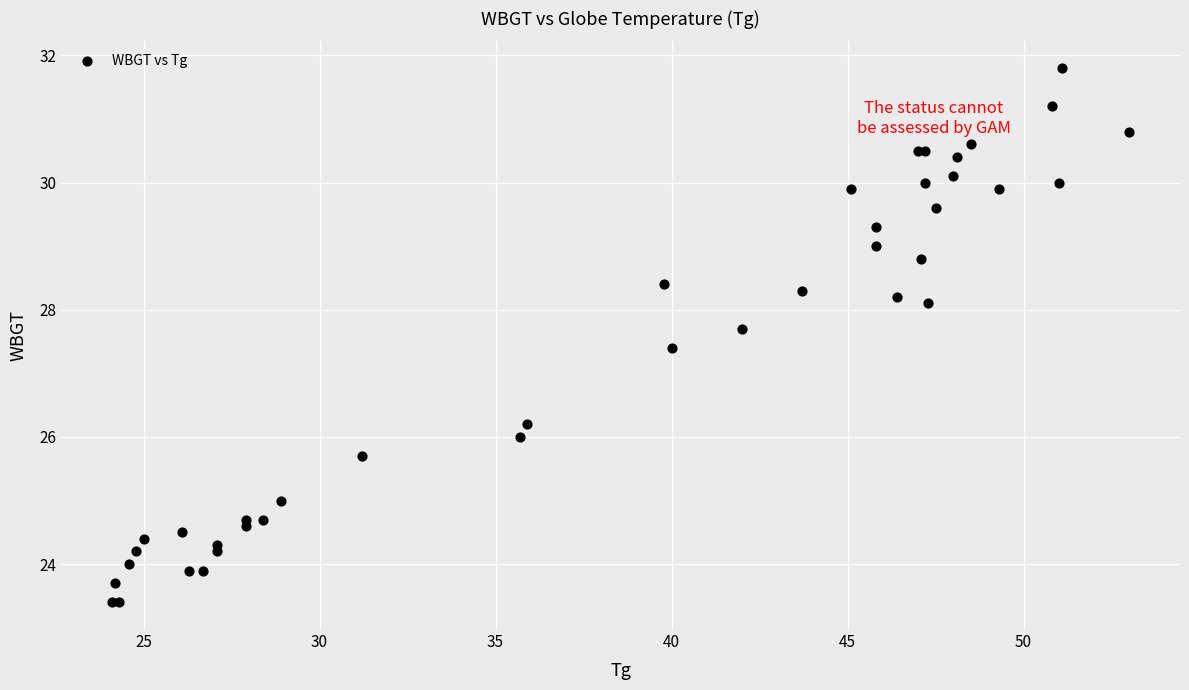

What Y value in the scatter plot is closest to 27?

27.4